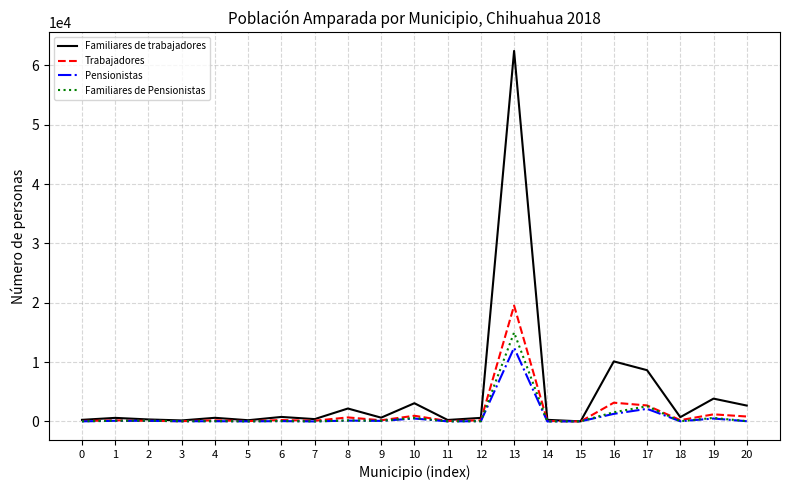

What is the difference between the Familiares de Pensionistas values at 8 and 11?

150